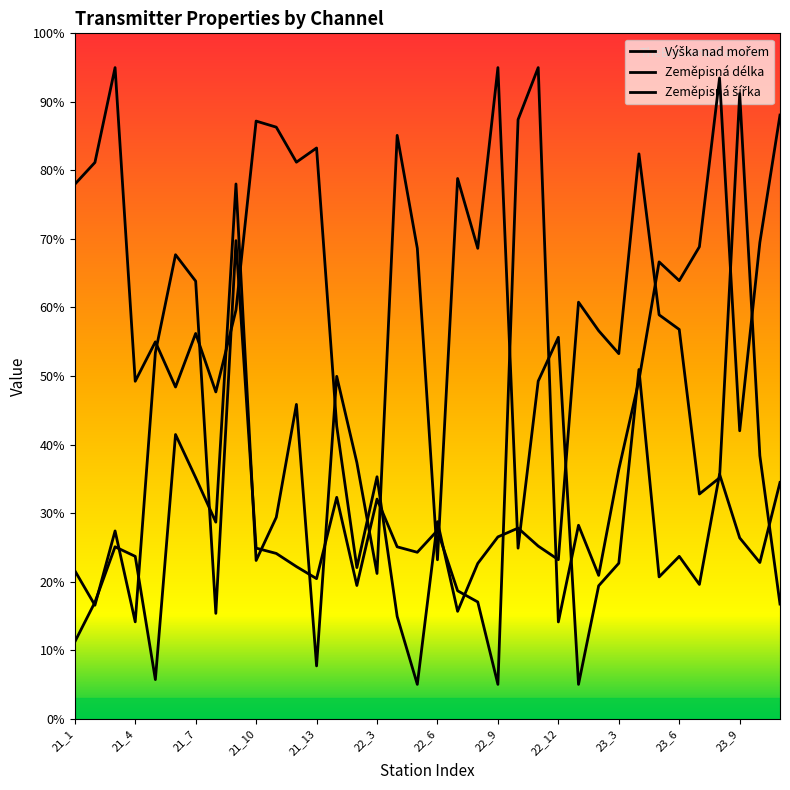

Rank the series at 23_8 from lowest to highest value.

Zeměpisná šířka, Výška nad mořem, Zeměpisná délka